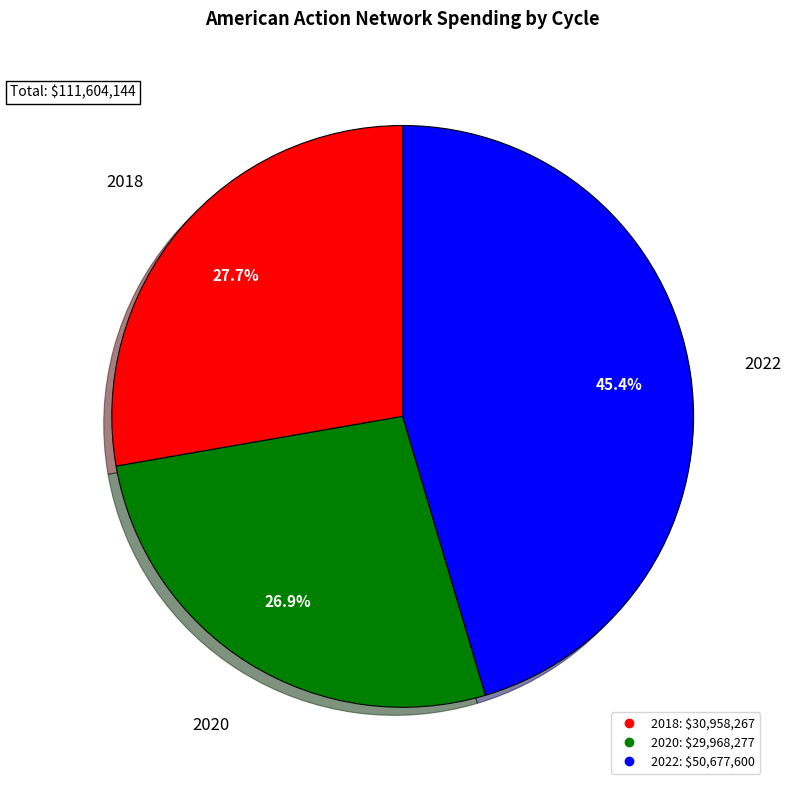

Which slice is the smallest?

2020